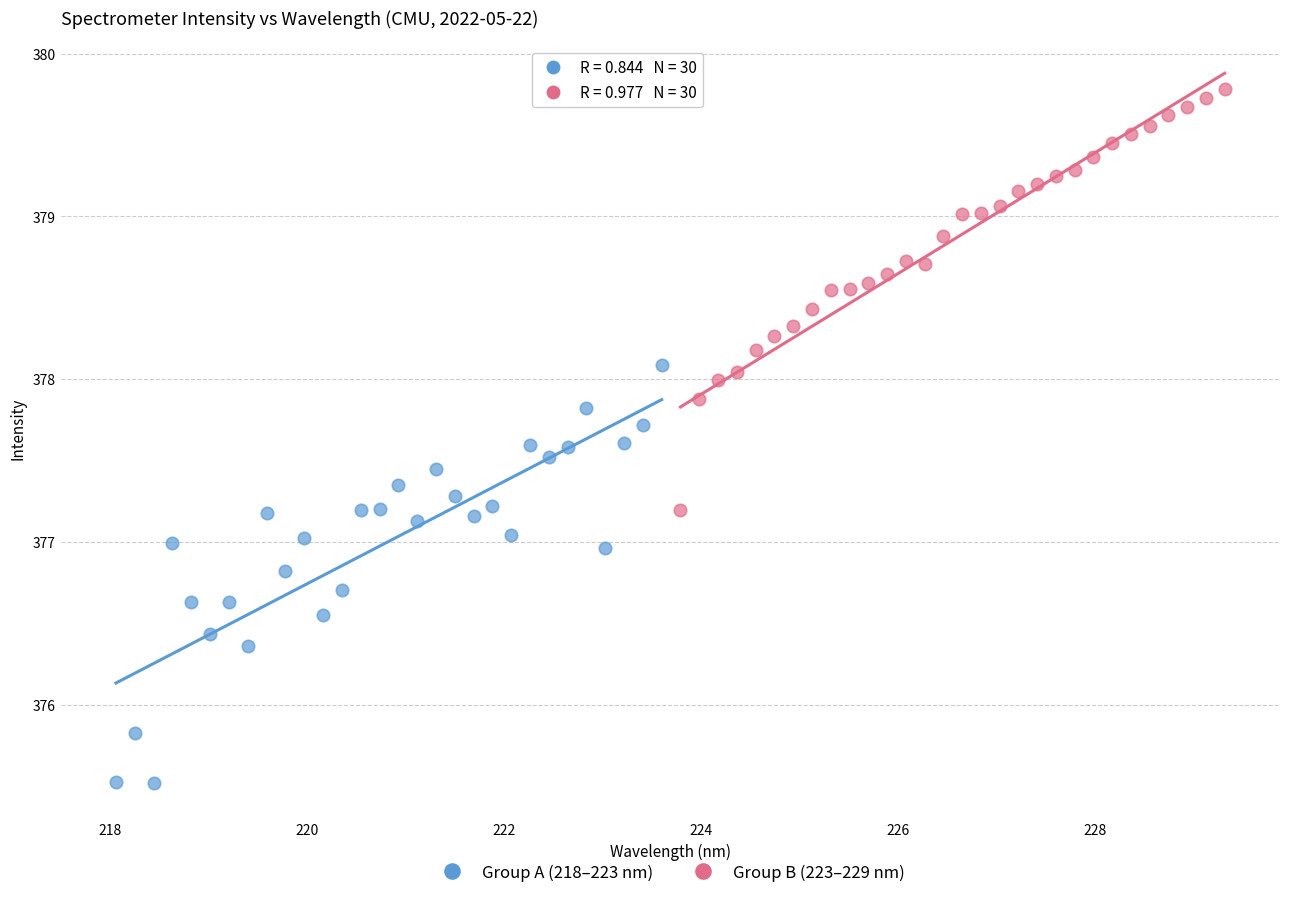

Which series reaches the minimum Y coordinate?

Group A (218–223 nm)